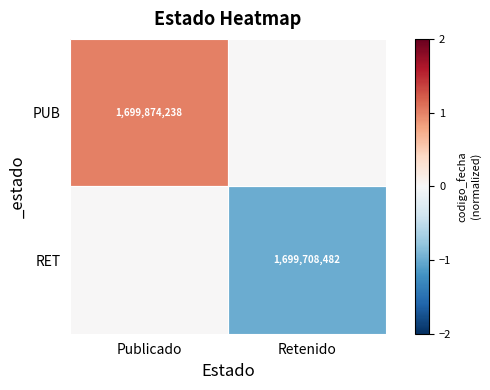

The value of RET at Retenido is 1699708482. True or false?

True